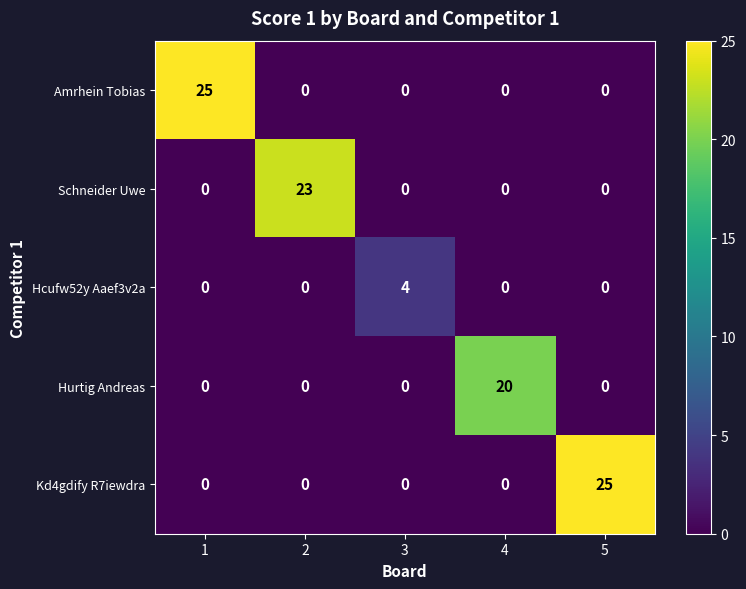

Which series changed the most between 2 and 5?

Kd4gdify R7iewdra